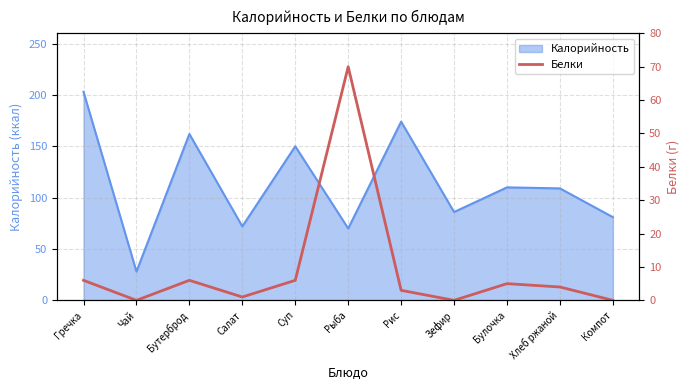

True or false: the data has more than 1 interior local peaks.

True